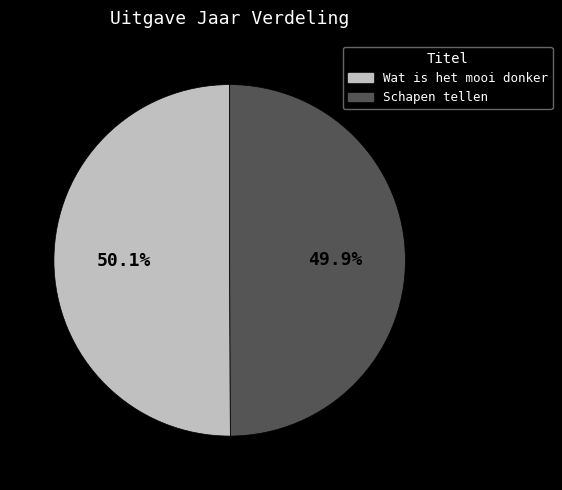

To the nearest percent, what portion does Wat is het mooi donker represent?

50%